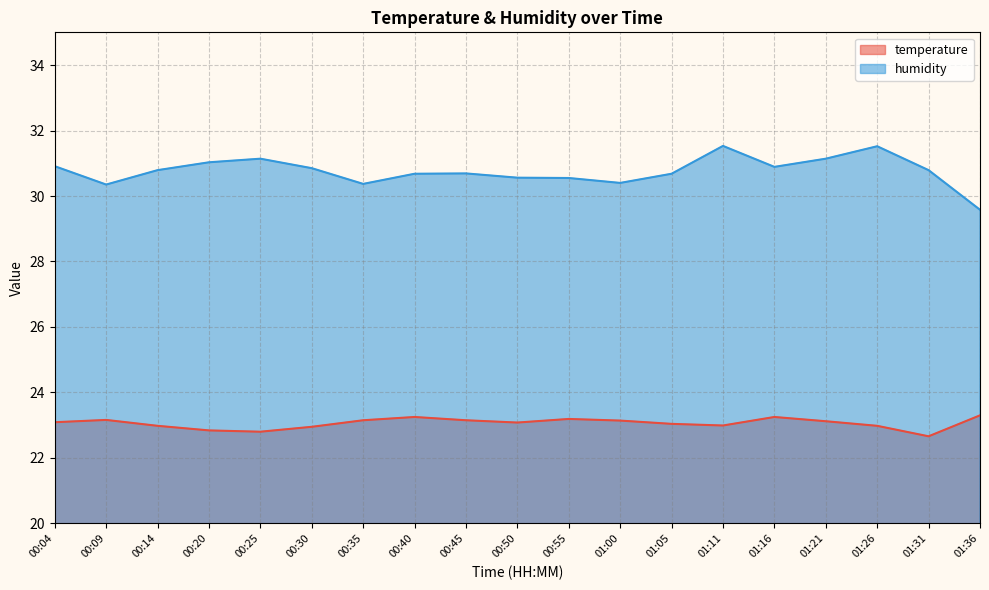

How many data points in humidity are less than 30?

1